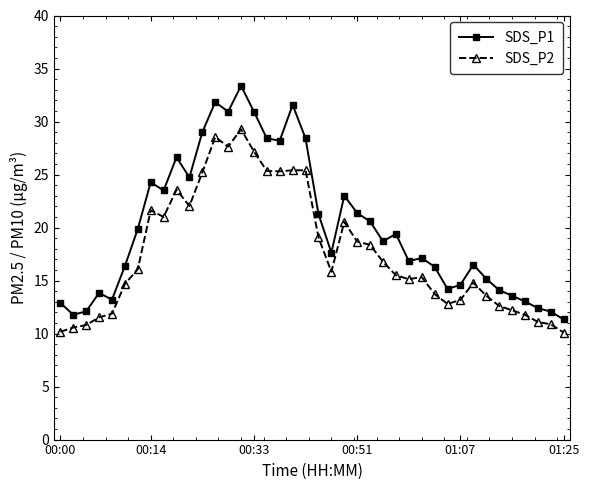

List the series in order of their overall mean, highest first.

SDS_P1, SDS_P2